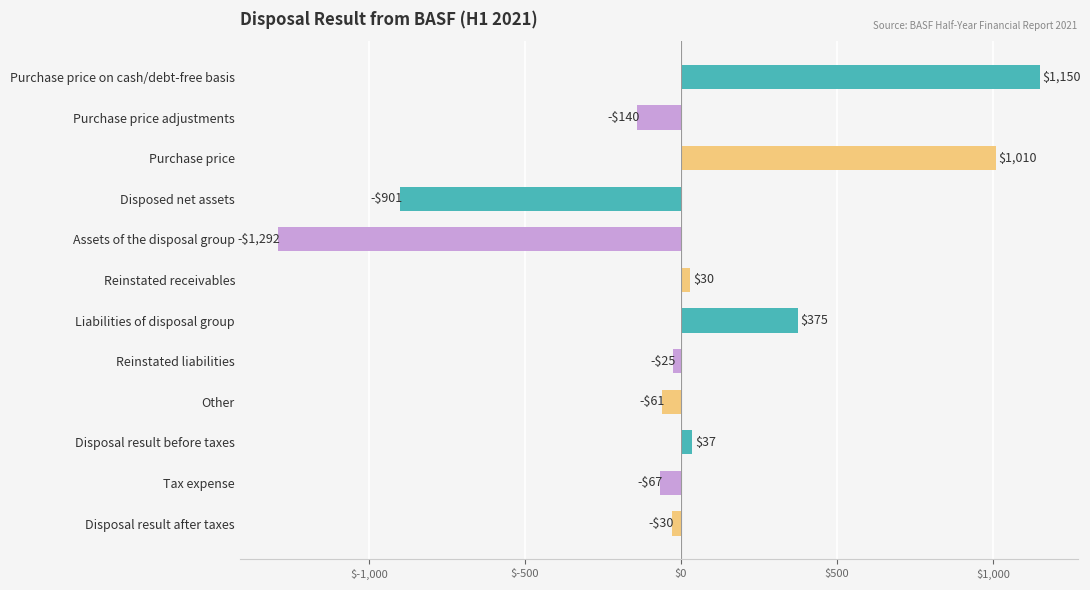

What is the difference between the maximum and minimum values?

2442